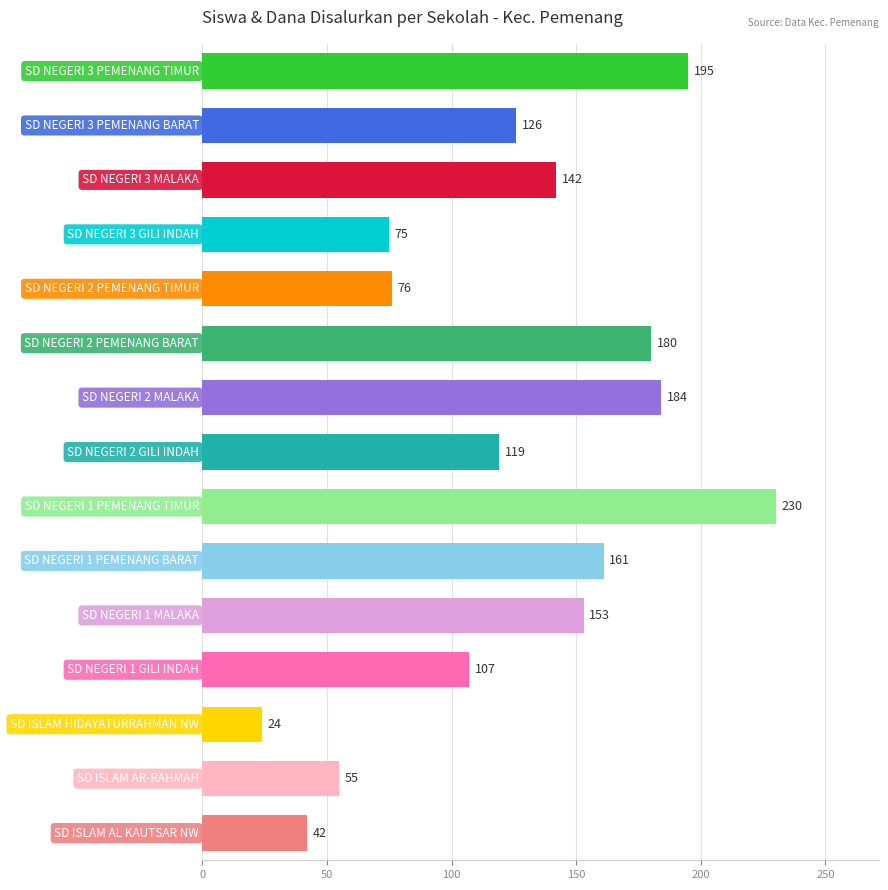

What is the average value?

125